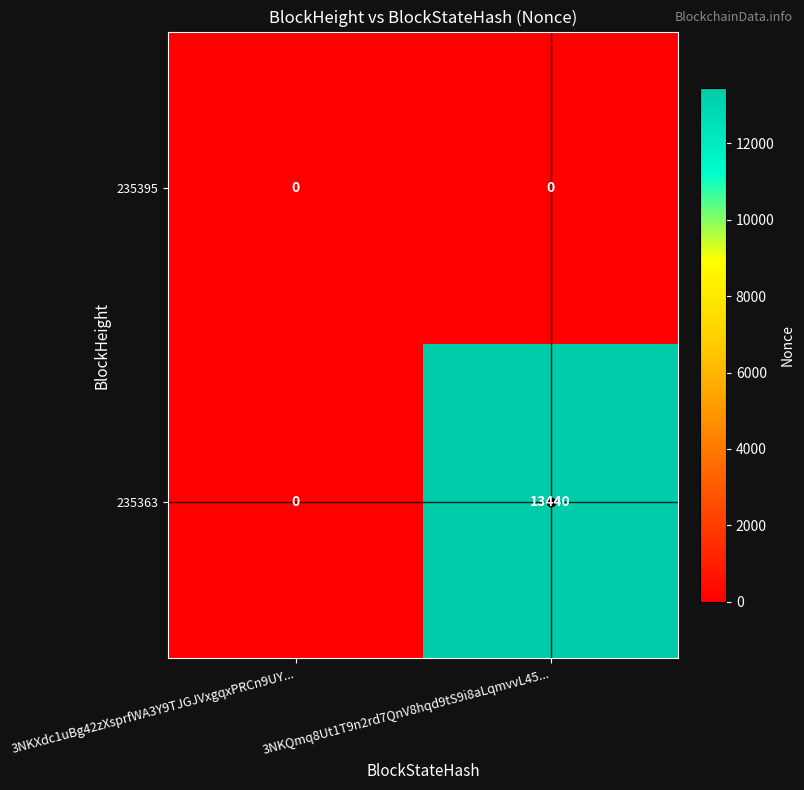

What is the greatest value displayed?

13440